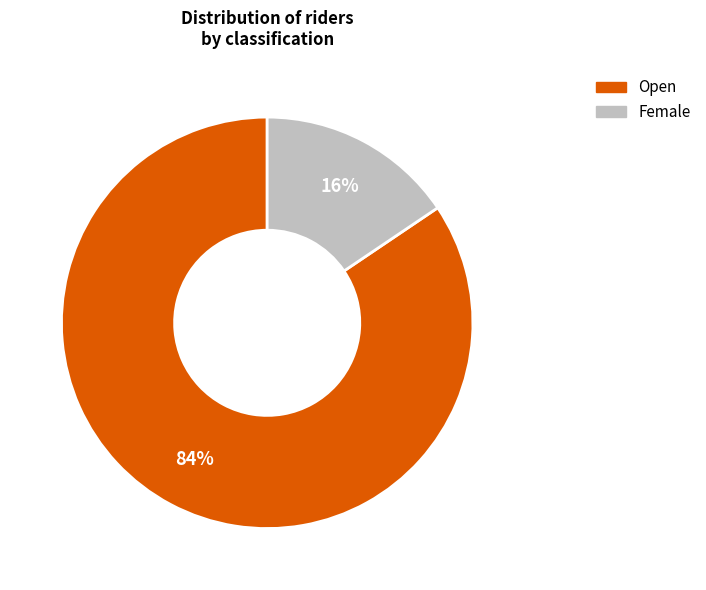

Between Open and Female, which is larger?

Open